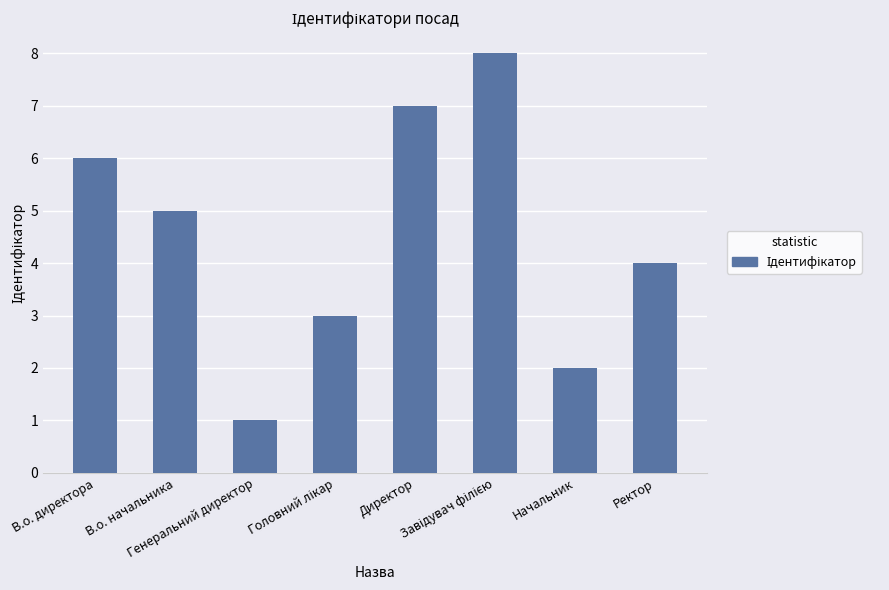

Reading left to right, what are all the values shown in this chart?

6	5	1	3	7	8	2	4